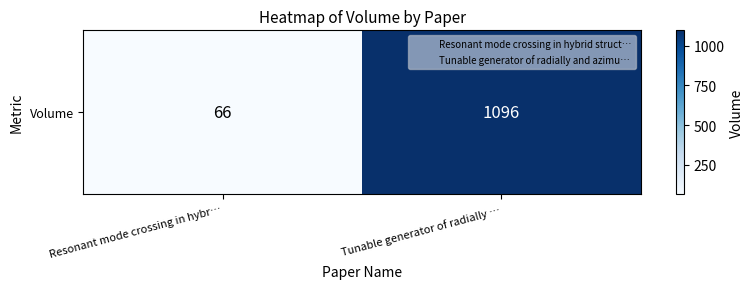

Reading left to right, list all the values displayed in this chart.

Resonant mode crossing in hybr…=66	Tunable generator of radially …=1096